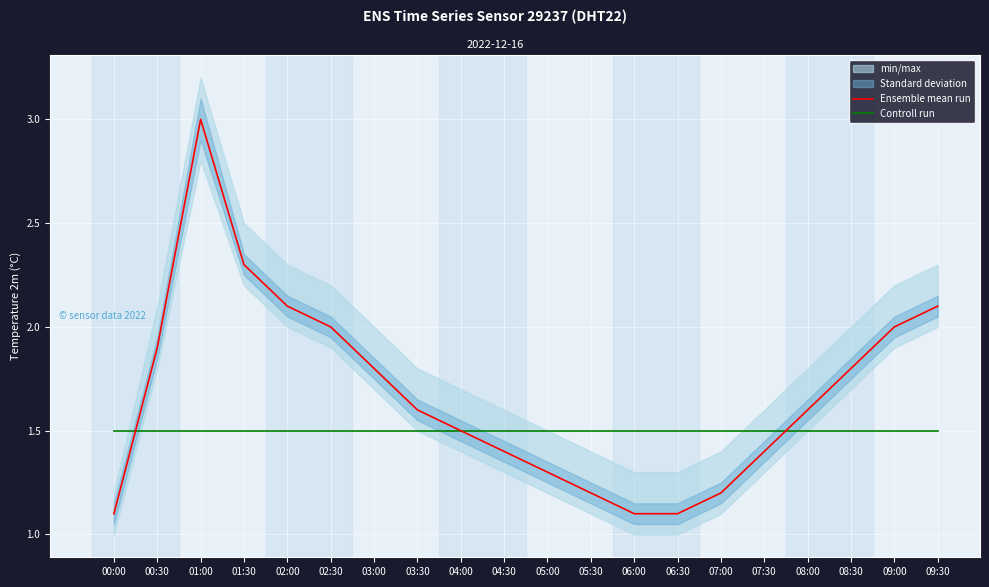

At which label does Ensemble mean run reach its minimum?

00:00